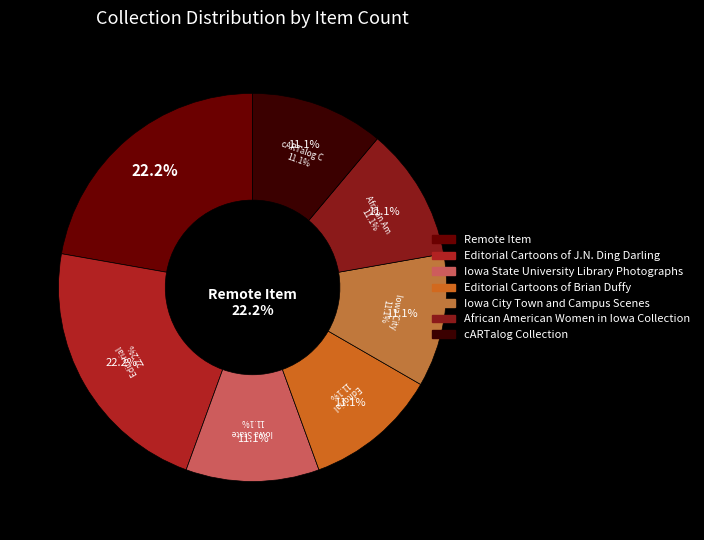

Is there any slice that represents more than half of the pie?

No